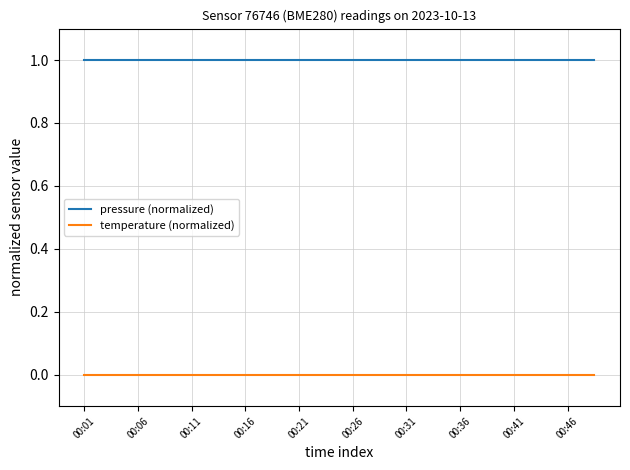

Rank the series by their average value, from highest to lowest.

pressure (normalized), temperature (normalized)